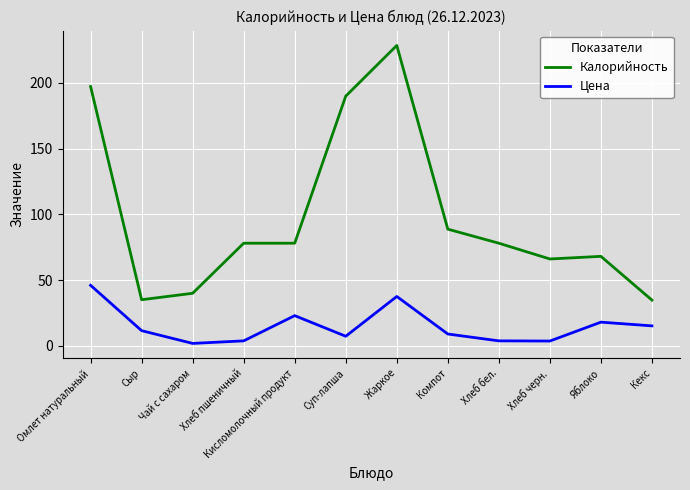

The Калорийность series shows 78.0 at Хлеб бел.. True or false?

True